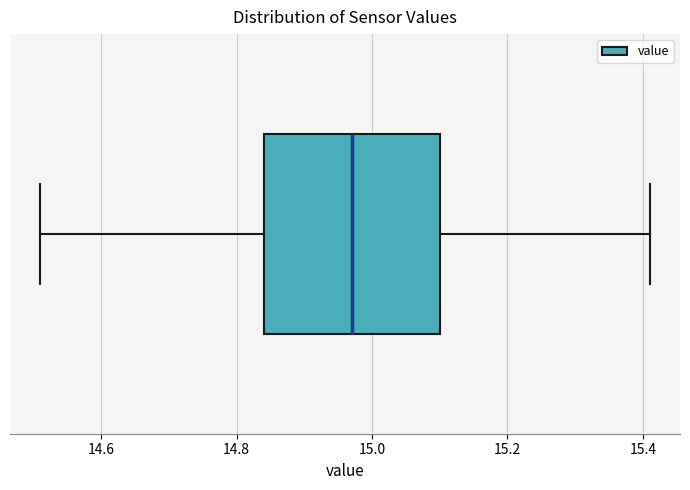

Transcribe this box plot: give where the median line is, the range the box spans, and where the two whiskers end, as read against the x-axis. The values are not printed on the chart, so give them approximately, as read against the axis.

median 14.98, box 14.84 to 15.10, whiskers 14.52 to 15.42